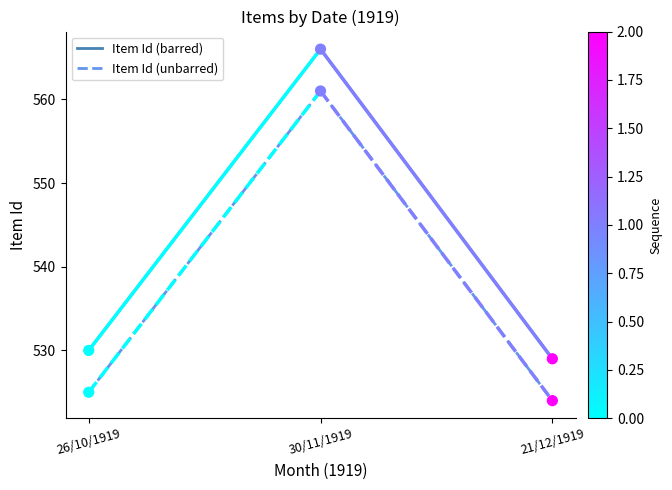

What is the spread (max minus min) of values at 30/11/1919?

5